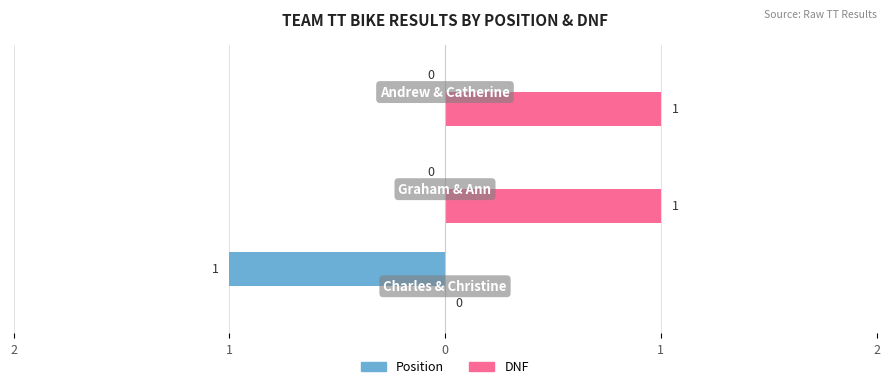

What is the difference between the maximum and minimum values in the DNF series?

1